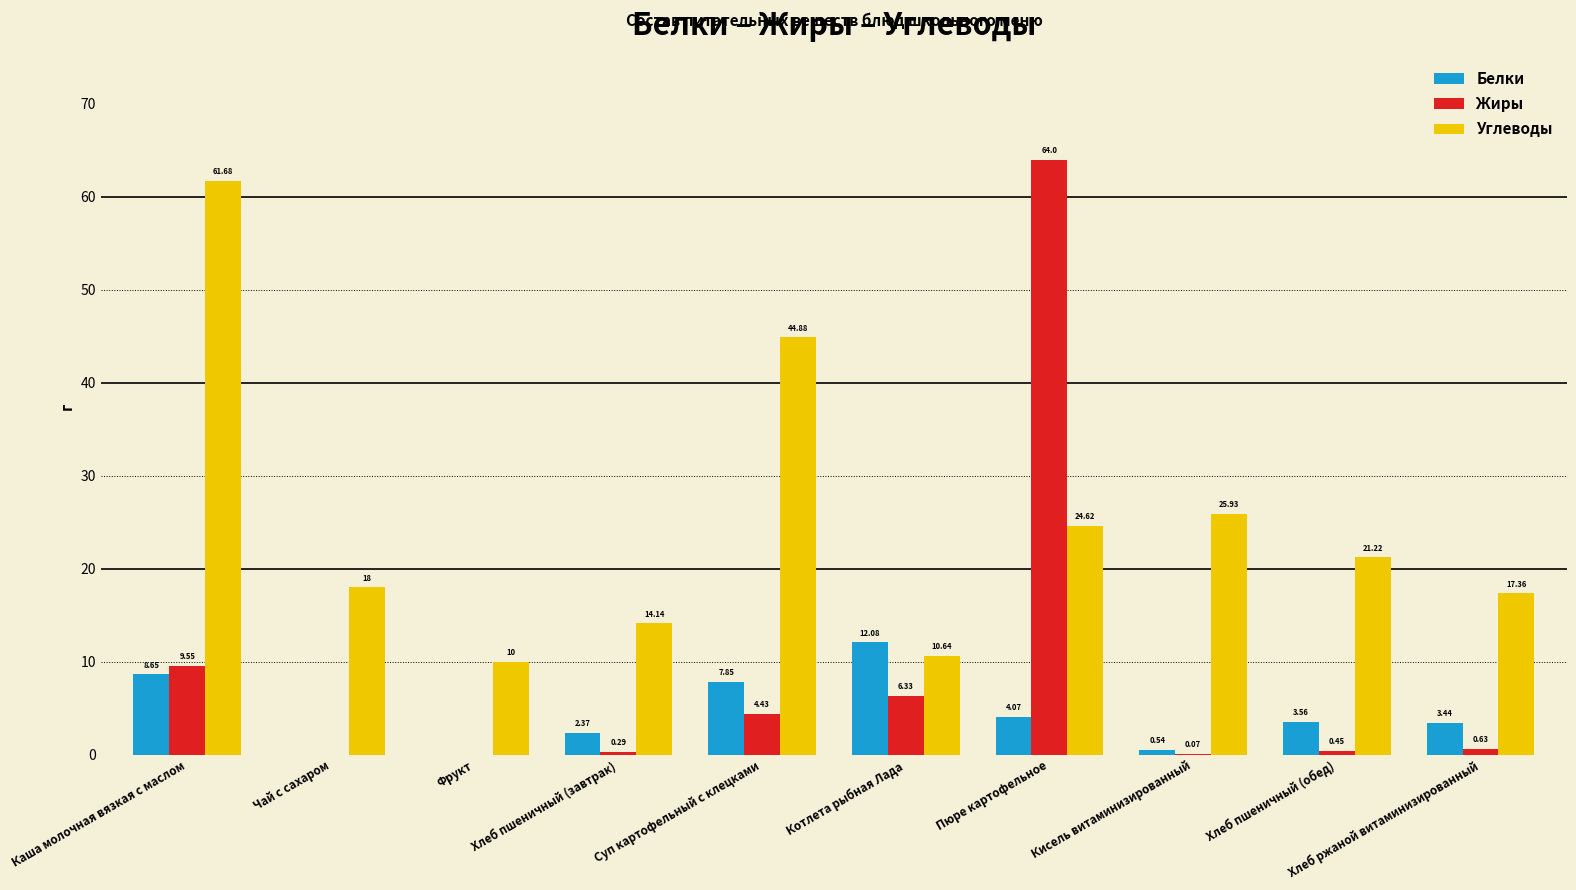

How many data points in Углеводы are above 21?

5